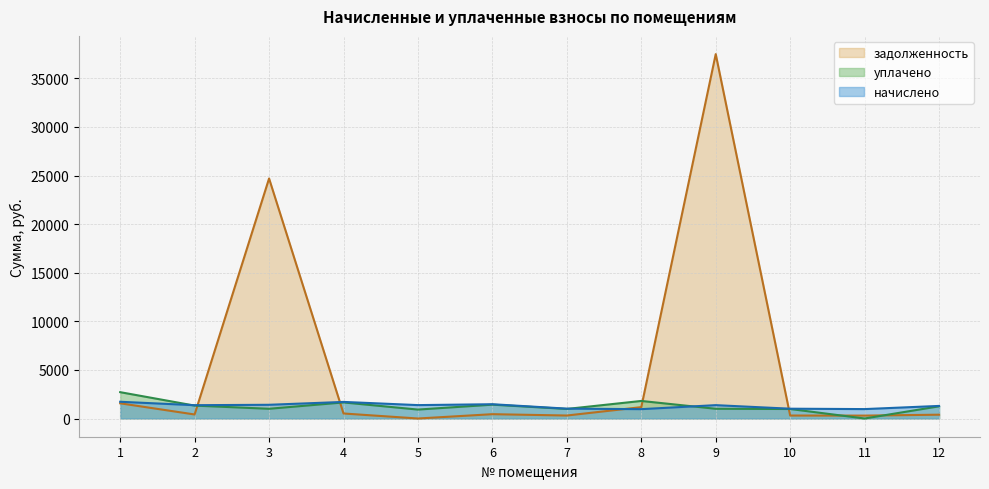

True or false: начислено has a value of 357.4 at 12.

False